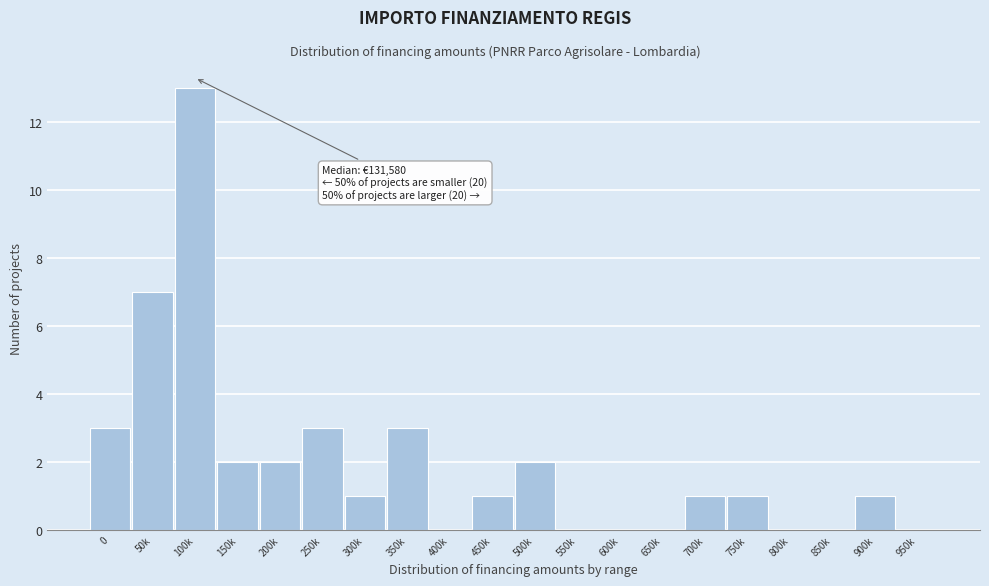

Reading left to right, transcribe all the data shown in this chart.

0=3	50k=7	100k=13	150k=2	200k=2	250k=3	300k=1	350k=3	400k=0	450k=1	500k=2	550k=0	600k=0	650k=0	700k=1	750k=1	800k=0	850k=0	900k=1	950k=0